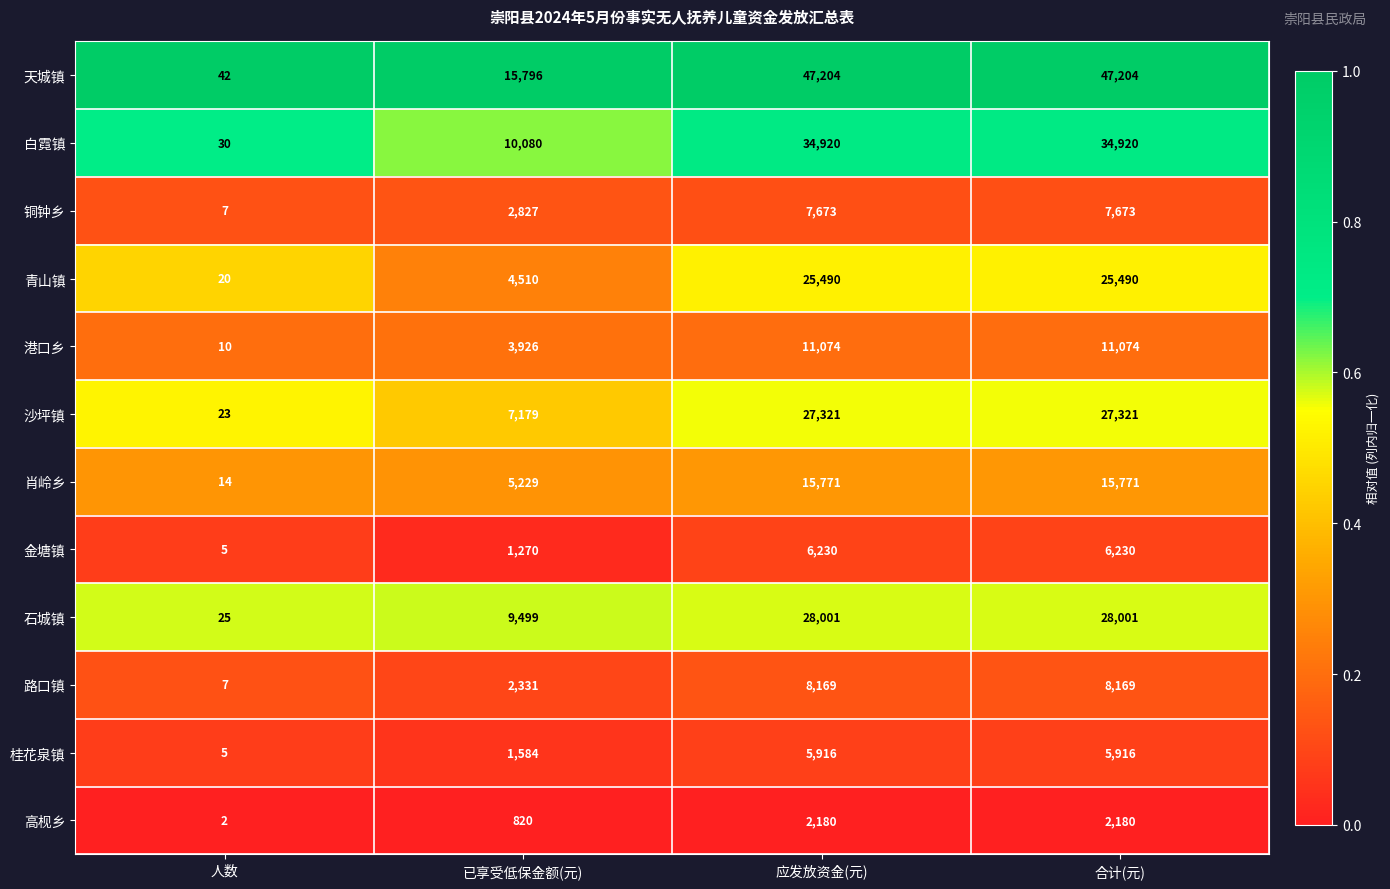

What is the difference between the maximum and minimum values in the 铜钟乡 series?

7666